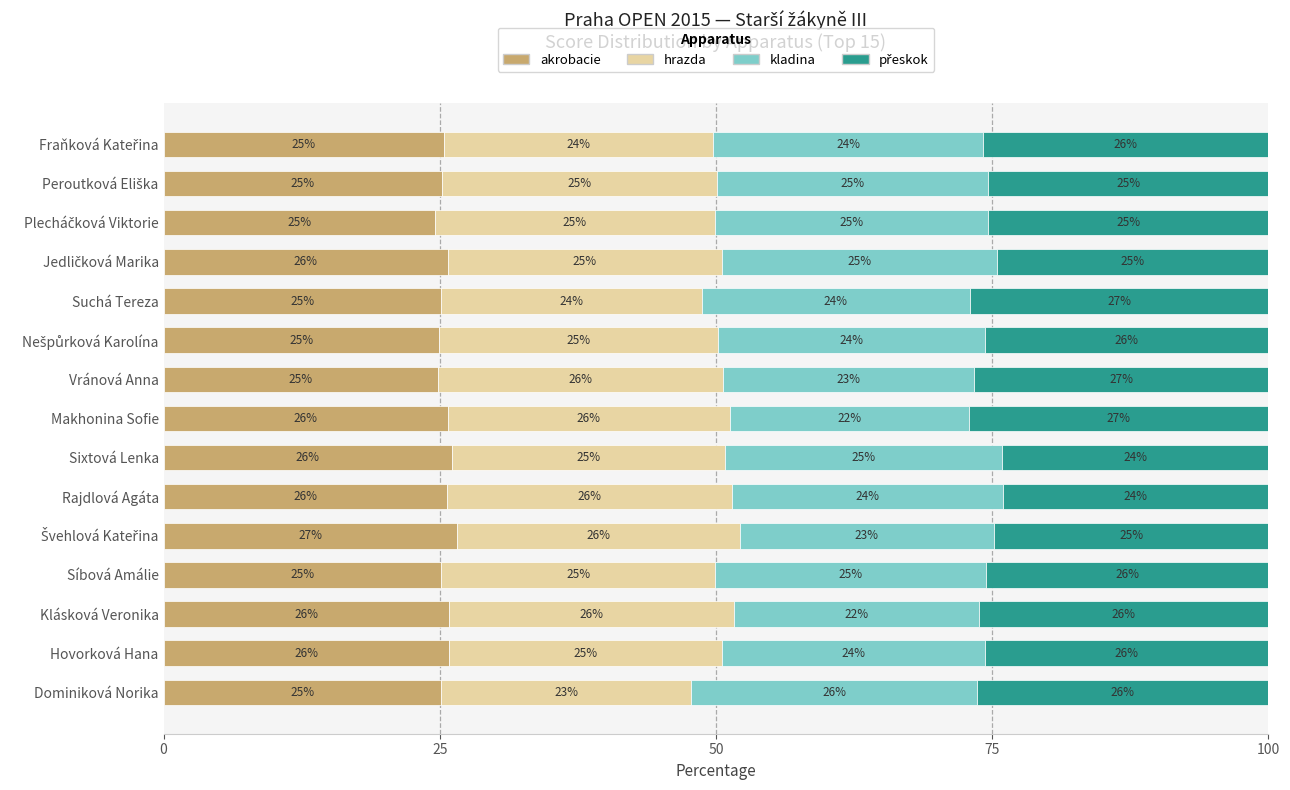

What is the sum of the akrobacie values at Dominiková Norika and Klásková Veronika?

51.0